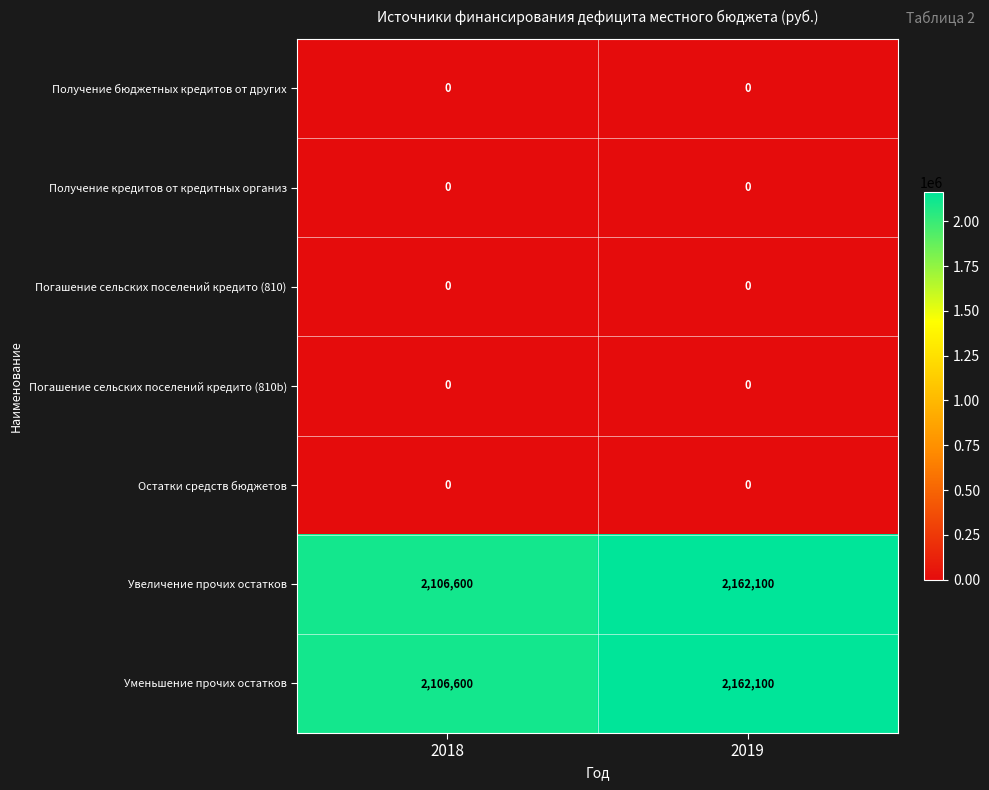

True or false: Получение кредитов от кредитных организ has a value of 0 at 2018.

True